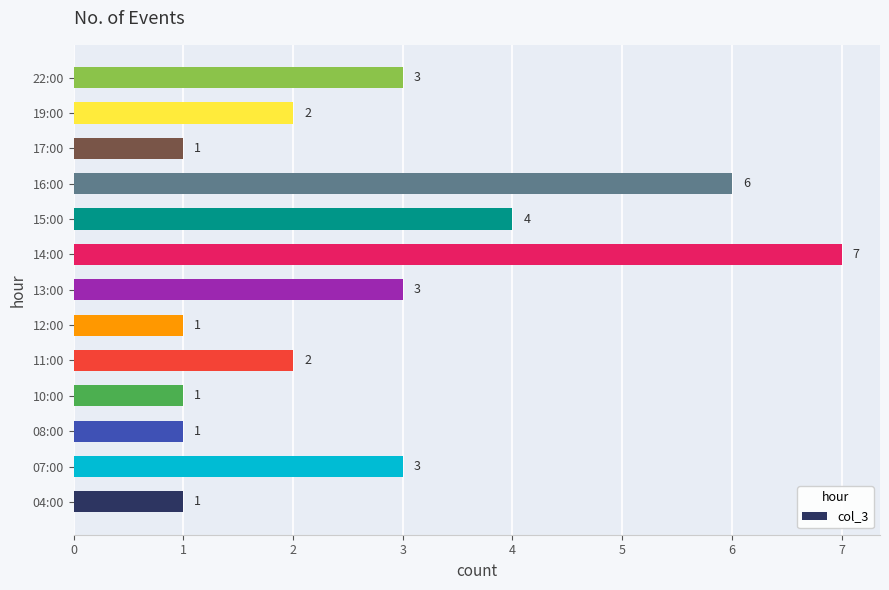

How many bars are there in total?

13